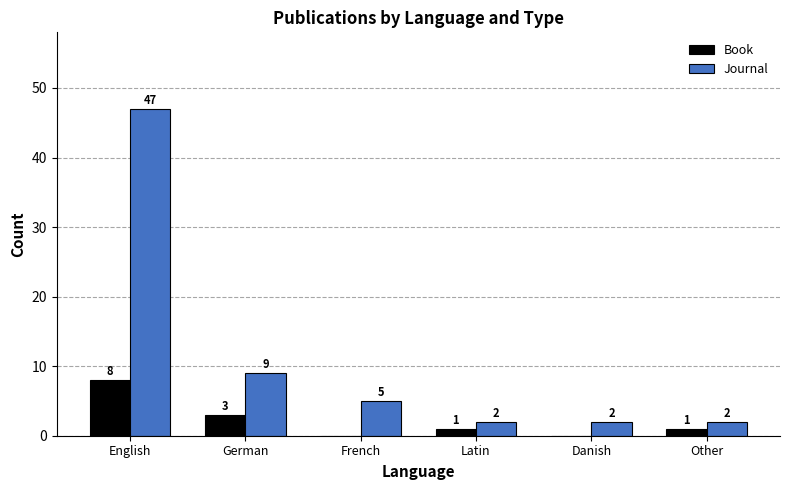

Which label corresponds to the largest value in the chart?

English